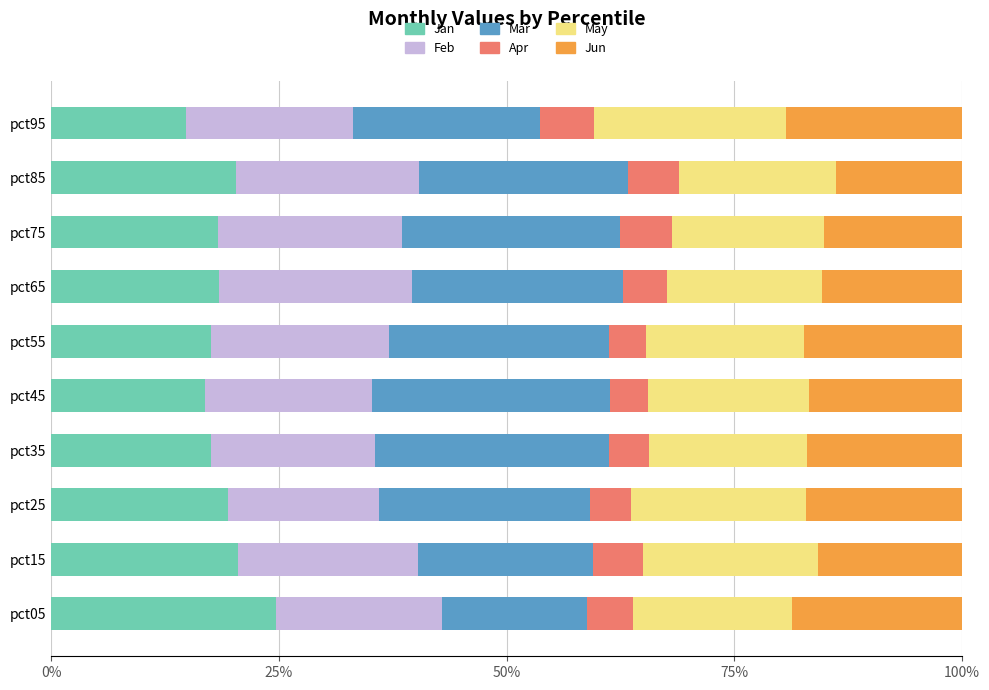

What is the total value across all series at pct25?

100.0